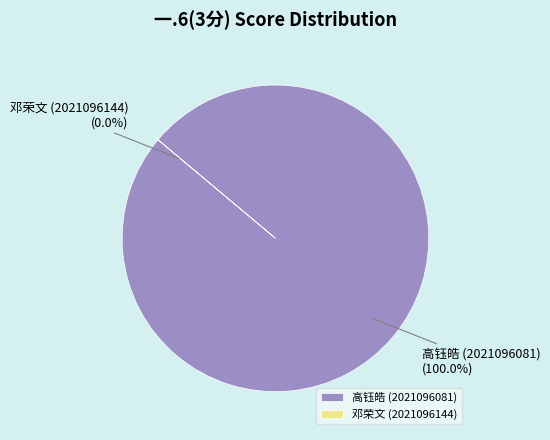

Which category has the smallest portion of the pie?

邓荣文 (2021096144)